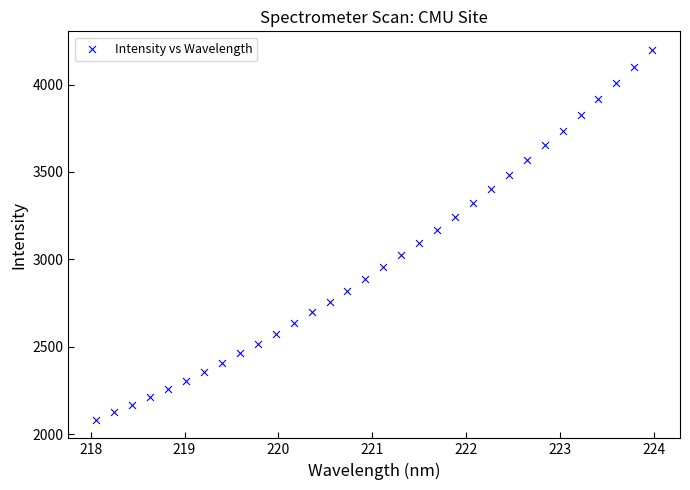

What is the range of Y values (max minus min)?

2115.2